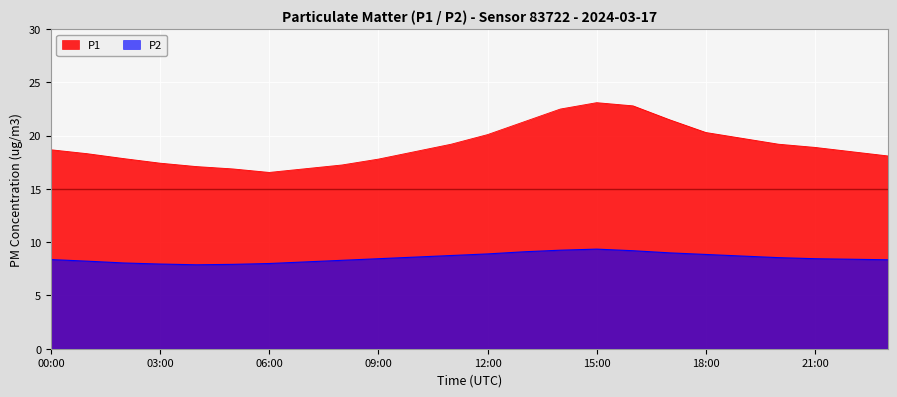

How many lines are shown in the chart?

2